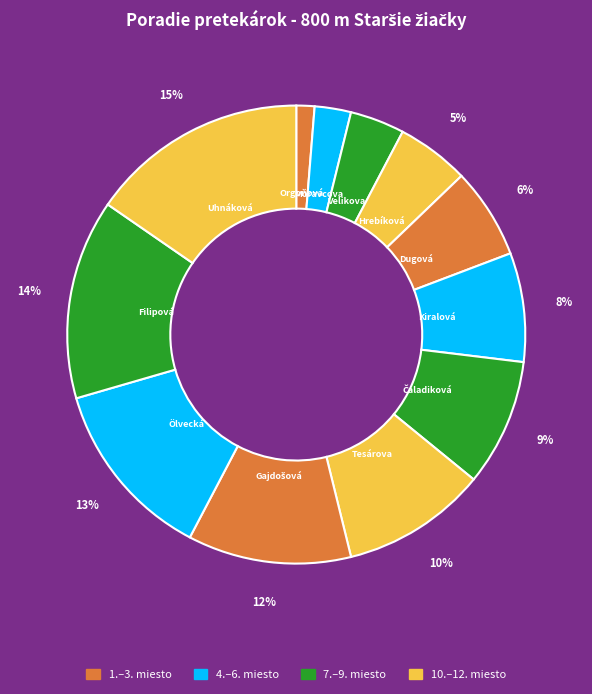

Count the number of slices in the pie.

12